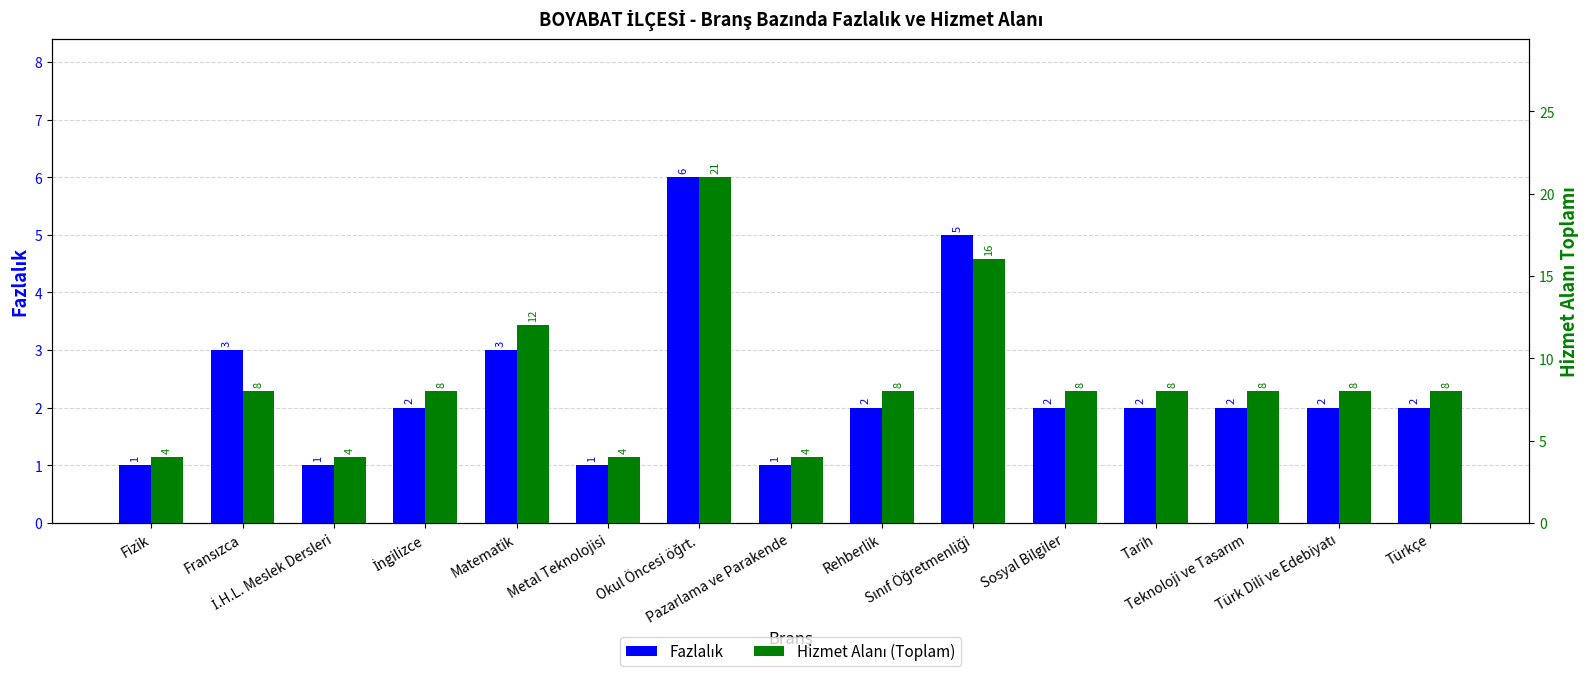

What is the sum of all Hizmet Alanı (Toplam) values?

129